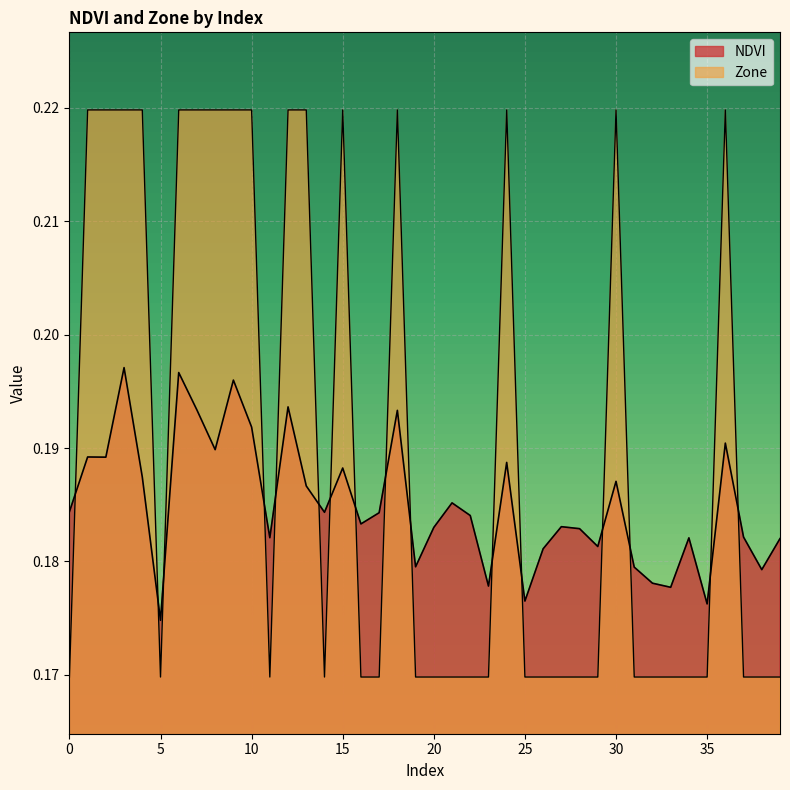

What value does the NDVI series have at 39?

0.2